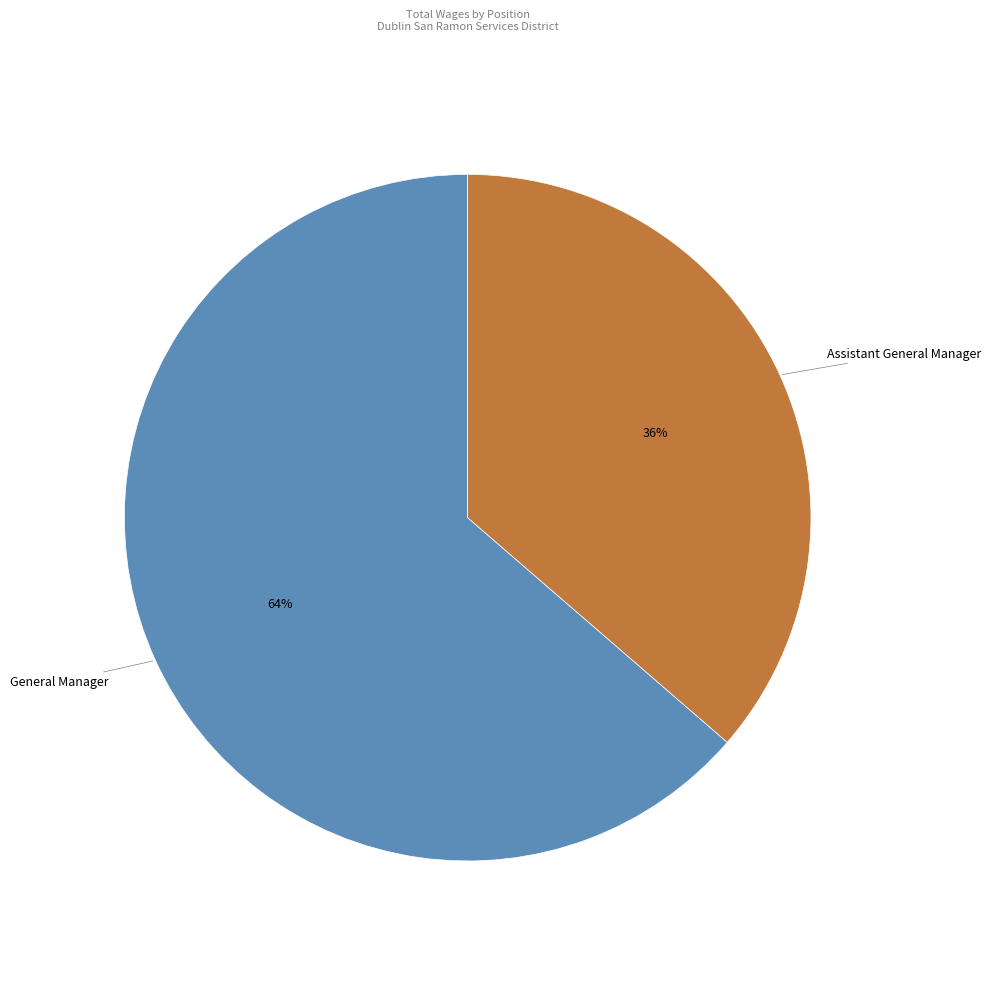

Is it true that General Manager is 64% of the pie?

True